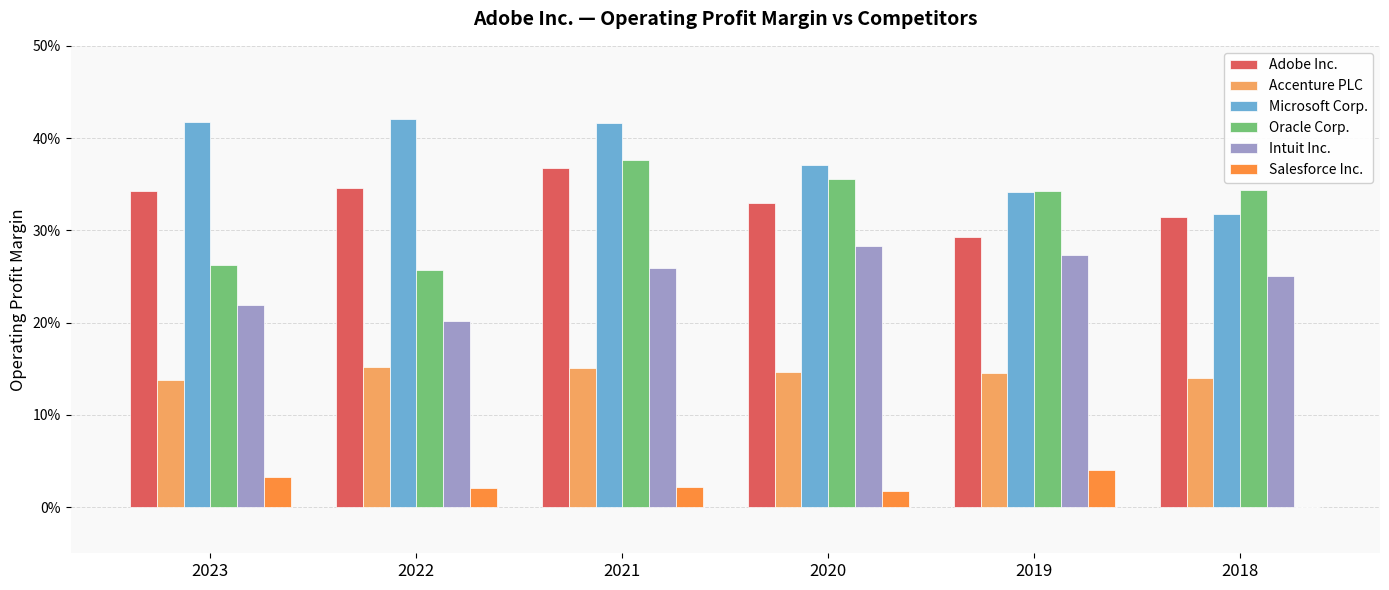

What is the value of the Accenture PLC bar at the 3rd from the left?

0.2